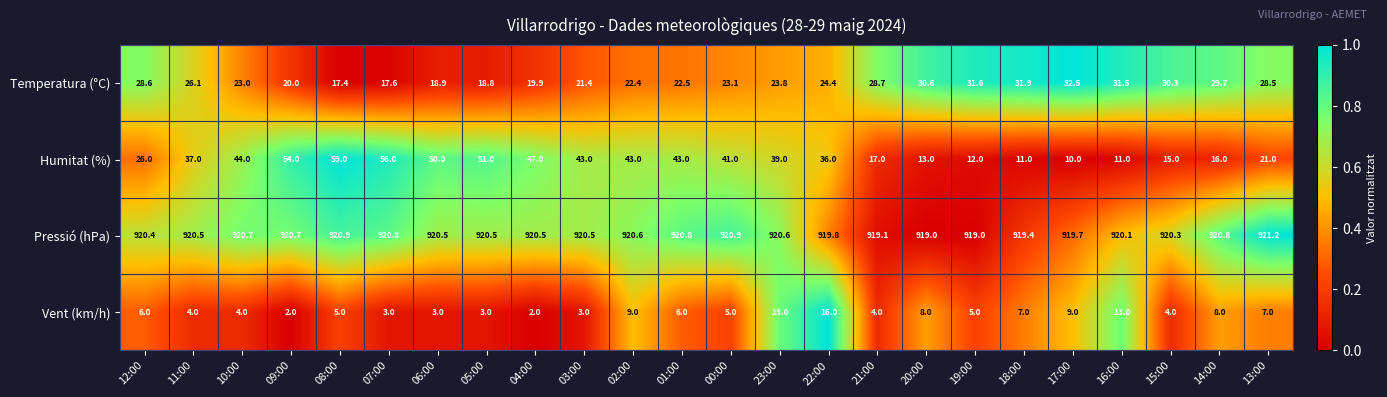

At which category is the sum across all series the highest?

08:00